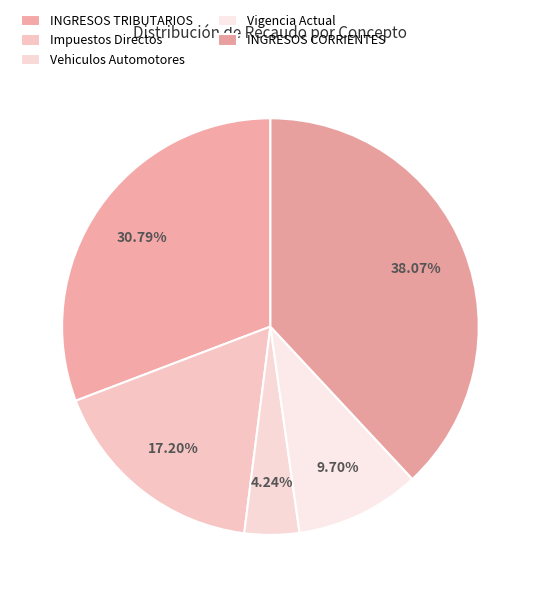

Is it true that Impuestos Directos is 17% of the pie?

True